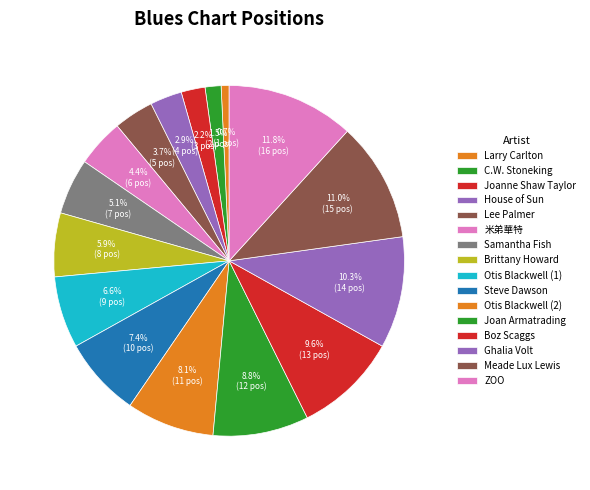

To the nearest percent, what is the difference between the largest and smallest slice percentages?

11%